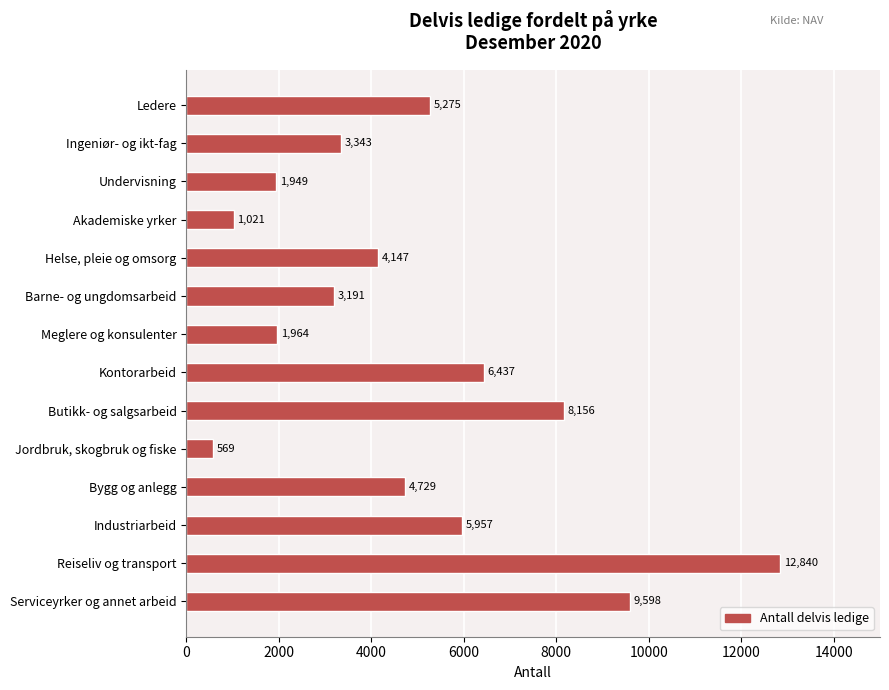

What is the sum of all values?

69176